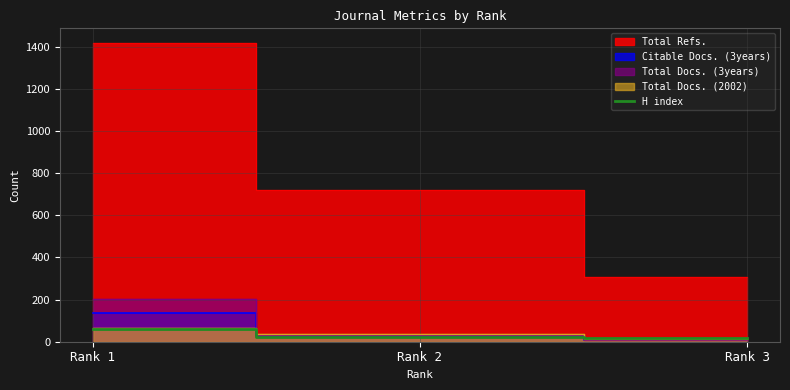

The chart shows a value of 41 at Rank 1. True or false?

False